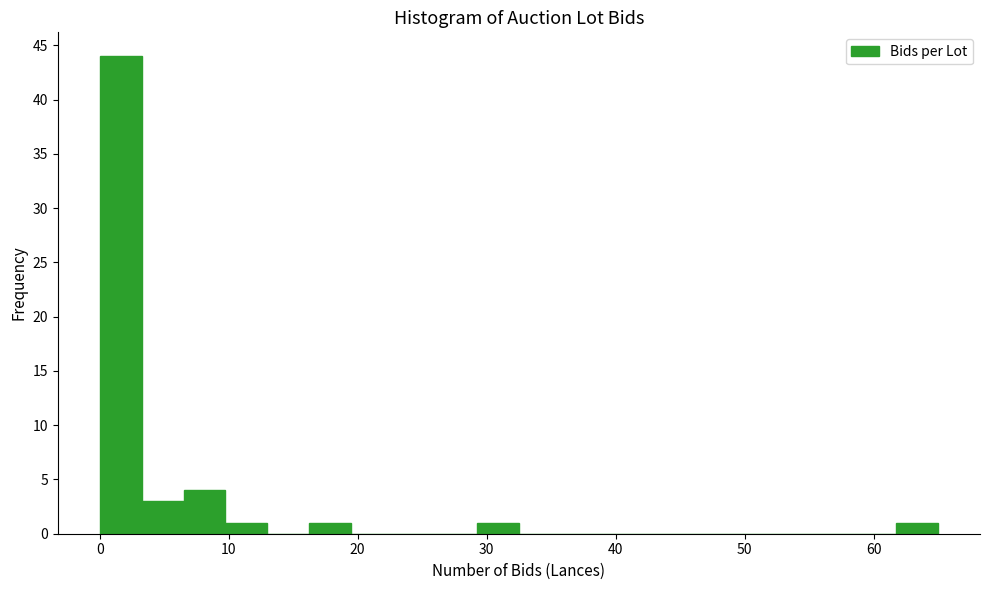

Around what value on the x-axis is the tallest bar? Give the approximate position of its centre, as read against the axis.

2